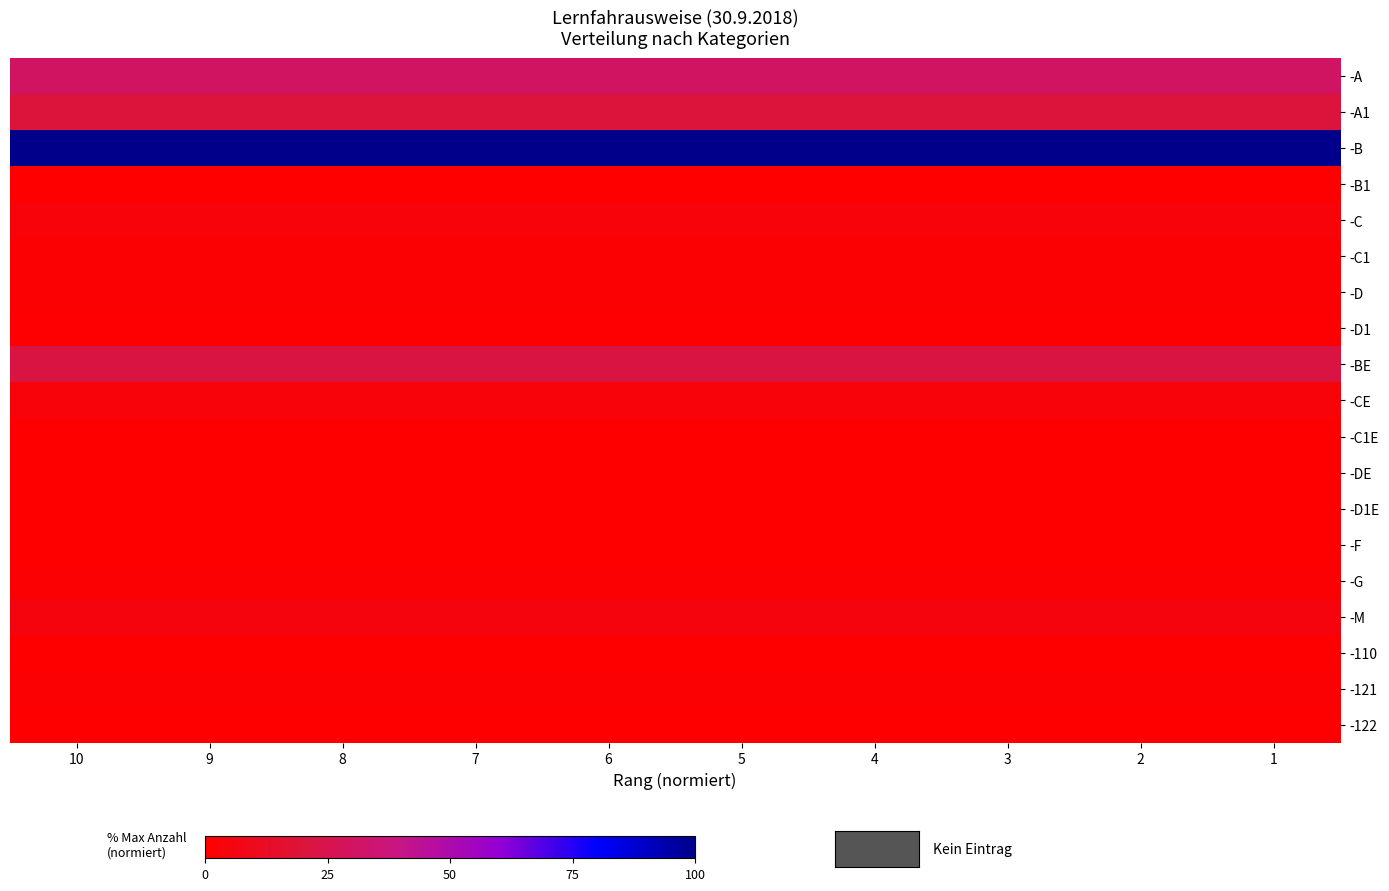

Reading right to left, list all the values displayed in this chart.

-A: 1=30.1	2=30.1	3=30.1	4=30.1	5=30.1	6=30.1	7=30.1	8=30.1	9=30.1	10=30.1
-A1: 1=20.1	2=20.1	3=20.1	4=20.1	5=20.1	6=20.1	7=20.1	8=20.1	9=20.1	10=20.1
-B: 1=100.0	2=100.0	3=100.0	4=100.0	5=100.0	6=100.0	7=100.0	8=100.0	9=100.0	10=100.0
-B1: 1=0.0	2=0.0	3=0.0	4=0.0	5=0.0	6=0.0	7=0.0	8=0.0	9=0.0	10=0.0
-C: 1=3.9	2=3.9	3=3.9	4=3.9	5=3.9	6=3.9	7=3.9	8=3.9	9=3.9	10=3.9
-C1: 1=1.6	2=1.6	3=1.6	4=1.6	5=1.6	6=1.6	7=1.6	8=1.6	9=1.6	10=1.6
-D: 1=1.2	2=1.2	3=1.2	4=1.2	5=1.2	6=1.2	7=1.2	8=1.2	9=1.2	10=1.2
-D1: 1=0.7	2=0.7	3=0.7	4=0.7	5=0.7	6=0.7	7=0.7	8=0.7	9=0.7	10=0.7
-BE: 1=22.2	2=22.2	3=22.2	4=22.2	5=22.2	6=22.2	7=22.2	8=22.2	9=22.2	10=22.2
-CE: 1=3.6	2=3.6	3=3.6	4=3.6	5=3.6	6=3.6	7=3.6	8=3.6	9=3.6	10=3.6
-C1E: 1=0.1	2=0.1	3=0.1	4=0.1	5=0.1	6=0.1	7=0.1	8=0.1	9=0.1	10=0.1
-DE: 1=0.0	2=0.0	3=0.0	4=0.0	5=0.0	6=0.0	7=0.0	8=0.0	9=0.0	10=0.0
-D1E: 1=0.0	2=0.0	3=0.0	4=0.0	5=0.0	6=0.0	7=0.0	8=0.0	9=0.0	10=0.0
-F: 1=0.2	2=0.2	3=0.2	4=0.2	5=0.2	6=0.2	7=0.2	8=0.2	9=0.2	10=0.2
-G: 1=1.4	2=1.4	3=1.4	4=1.4	5=1.4	6=1.4	7=1.4	8=1.4	9=1.4	10=1.4
-M: 1=5.1	2=5.1	3=5.1	4=5.1	5=5.1	6=5.1	7=5.1	8=5.1	9=5.1	10=5.1
-110: 1=0.0	2=0.0	3=0.0	4=0.0	5=0.0	6=0.0	7=0.0	8=0.0	9=0.0	10=0.0
-121: 1=1.8	2=1.8	3=1.8	4=1.8	5=1.8	6=1.8	7=1.8	8=1.8	9=1.8	10=1.8
-122: 1=0.0	2=0.0	3=0.0	4=0.0	5=0.0	6=0.0	7=0.0	8=0.0	9=0.0	10=0.0